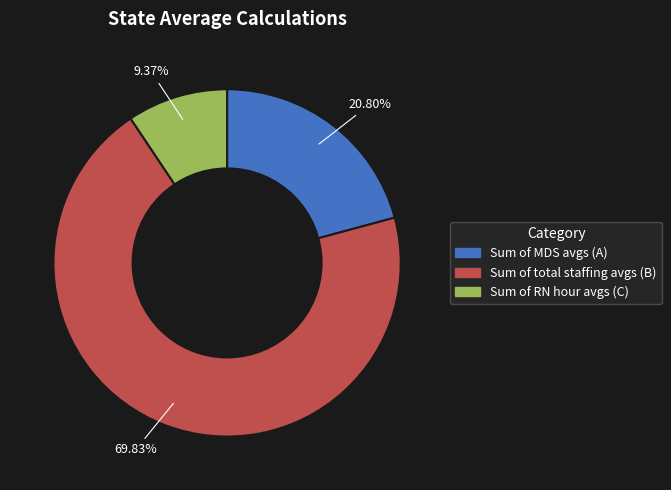

What is the largest slice in the pie chart?

Sum of total staffing avgs